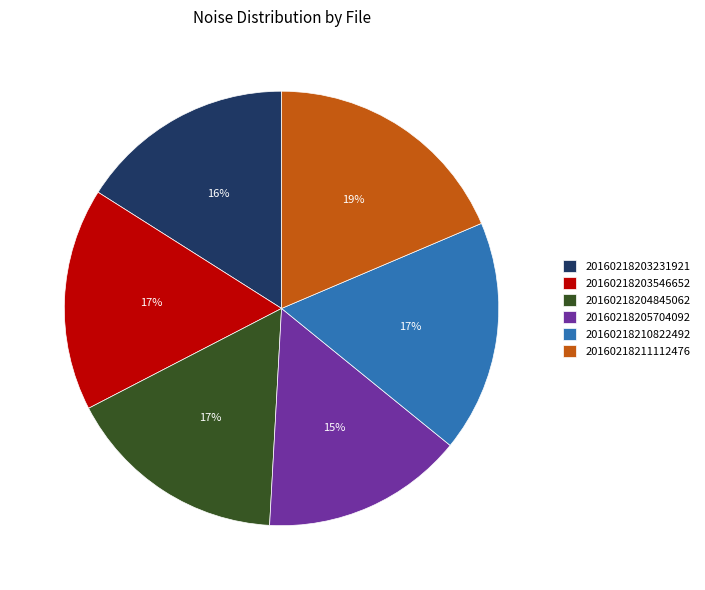

Approximately how many times larger is the value at 20160218205704092 compared to 20160218203546652?

0.9